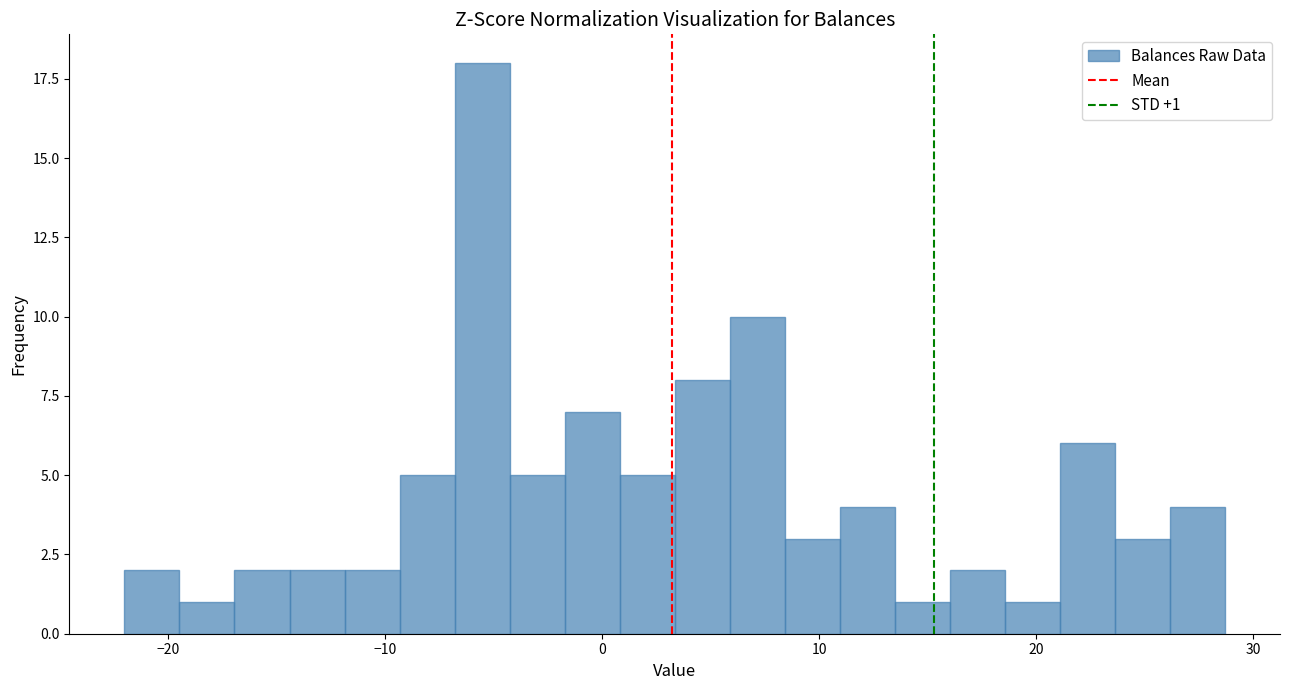

Around what value on the x-axis is the tallest bar? Give the approximate position of its centre, as read against the axis.

-6